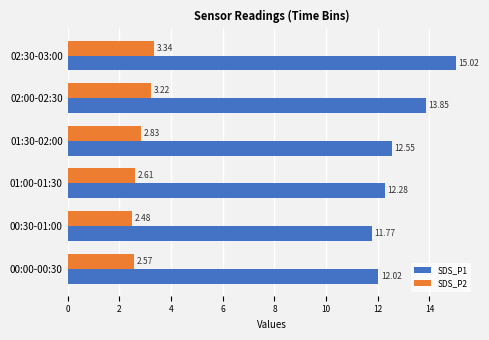

List the series in order of their peak value, highest first.

SDS_P1, SDS_P2